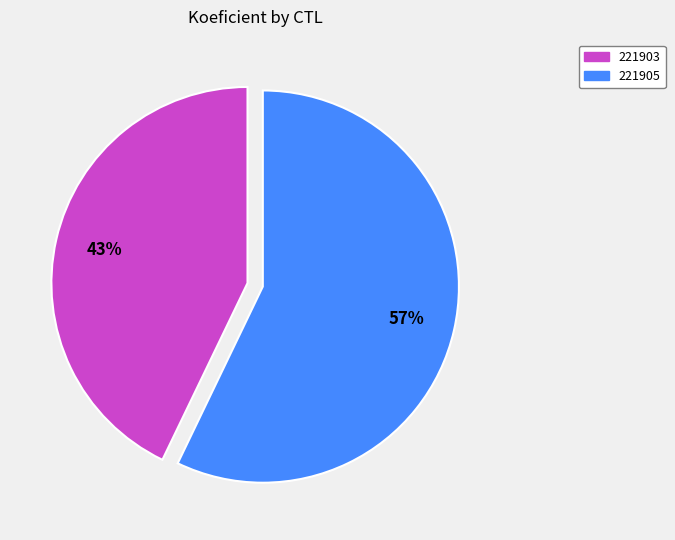

Rank the categories by value from lowest to highest.

221903, 221905